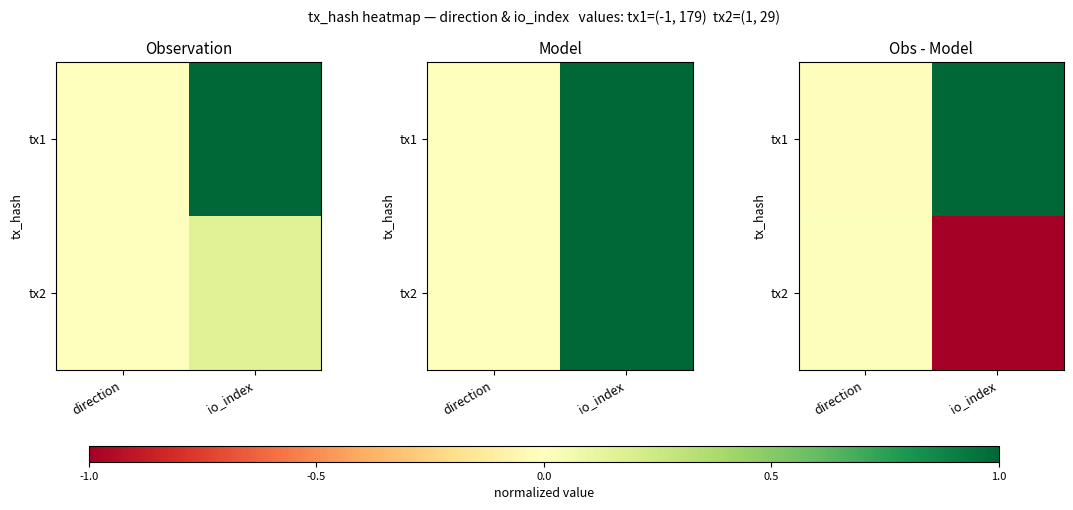

Rank the series by their average value, from lowest to highest.

tx2, tx1